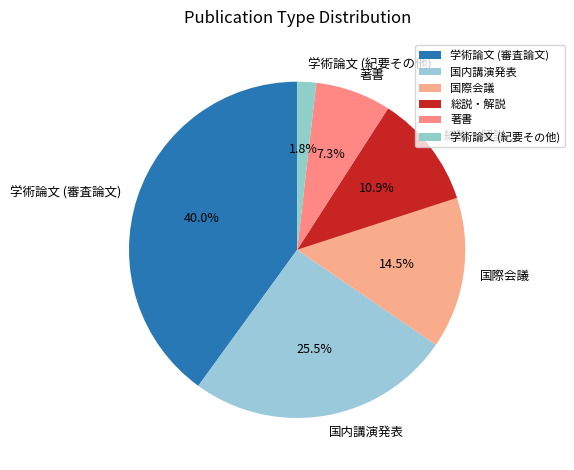

Is there a majority slice in this chart?

No